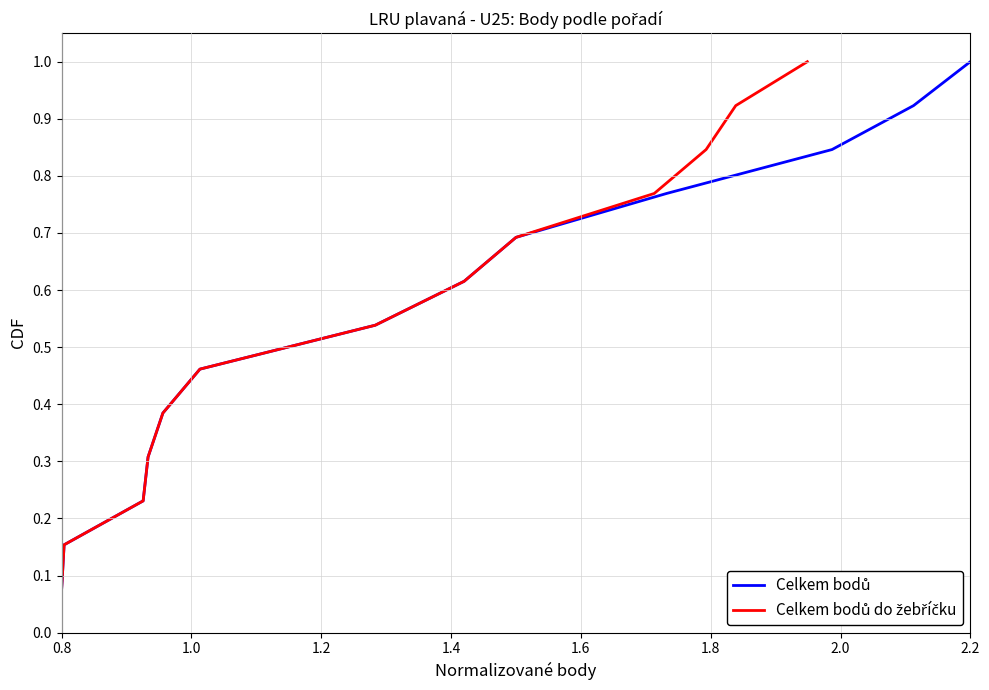

The Celkem bodů series shows 0.8 at 1.8. True or false?

False